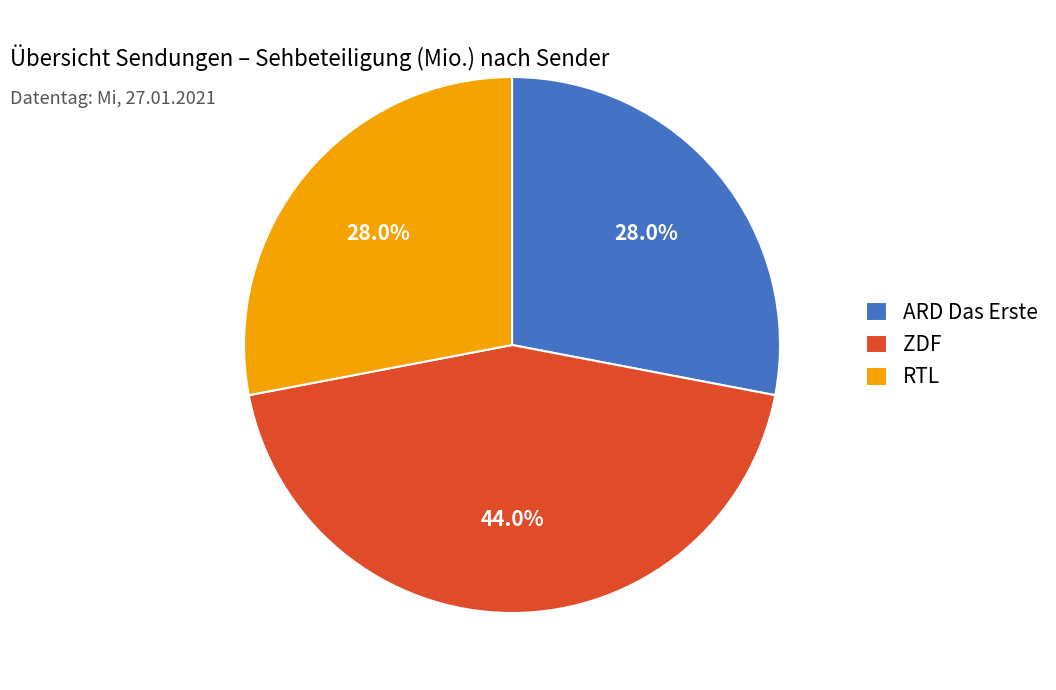

Count the number of slices in the pie.

3